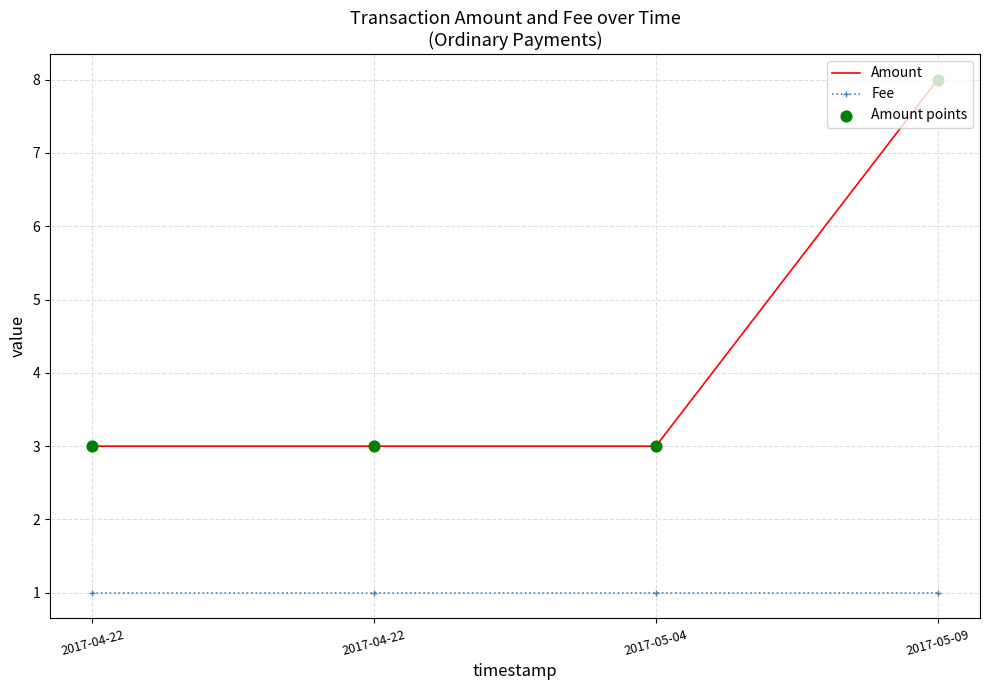

At which category is the sum across all series the highest?

2017-05-09